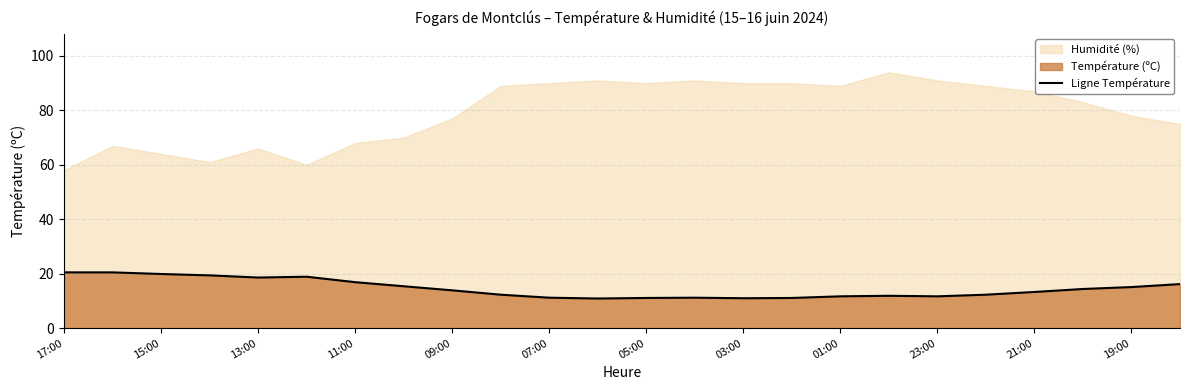

What is the highest value of the Ligne Température series?

20.5